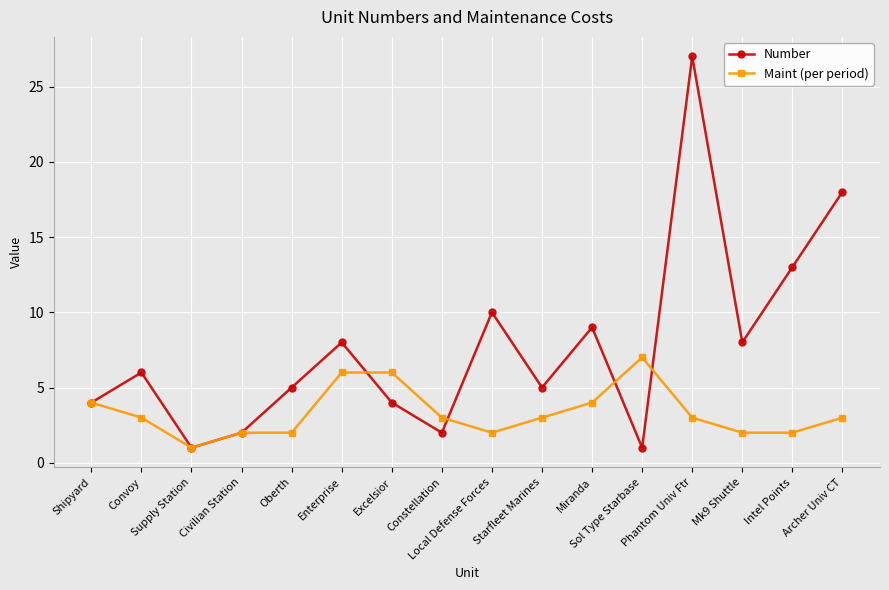

How many lines are shown in the chart?

2